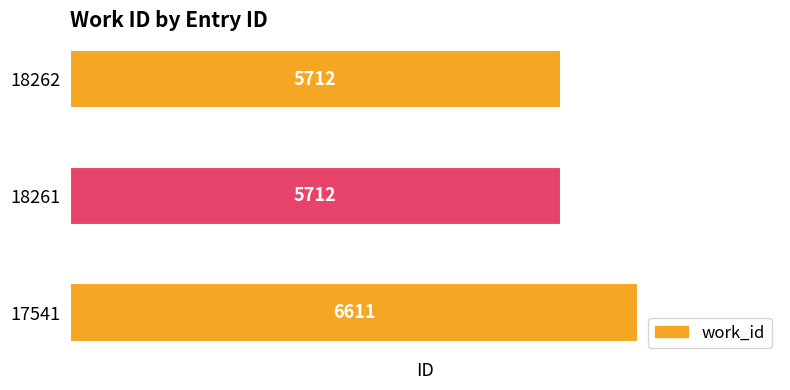

What value does the data have at 18261, to the nearest 10?

5710